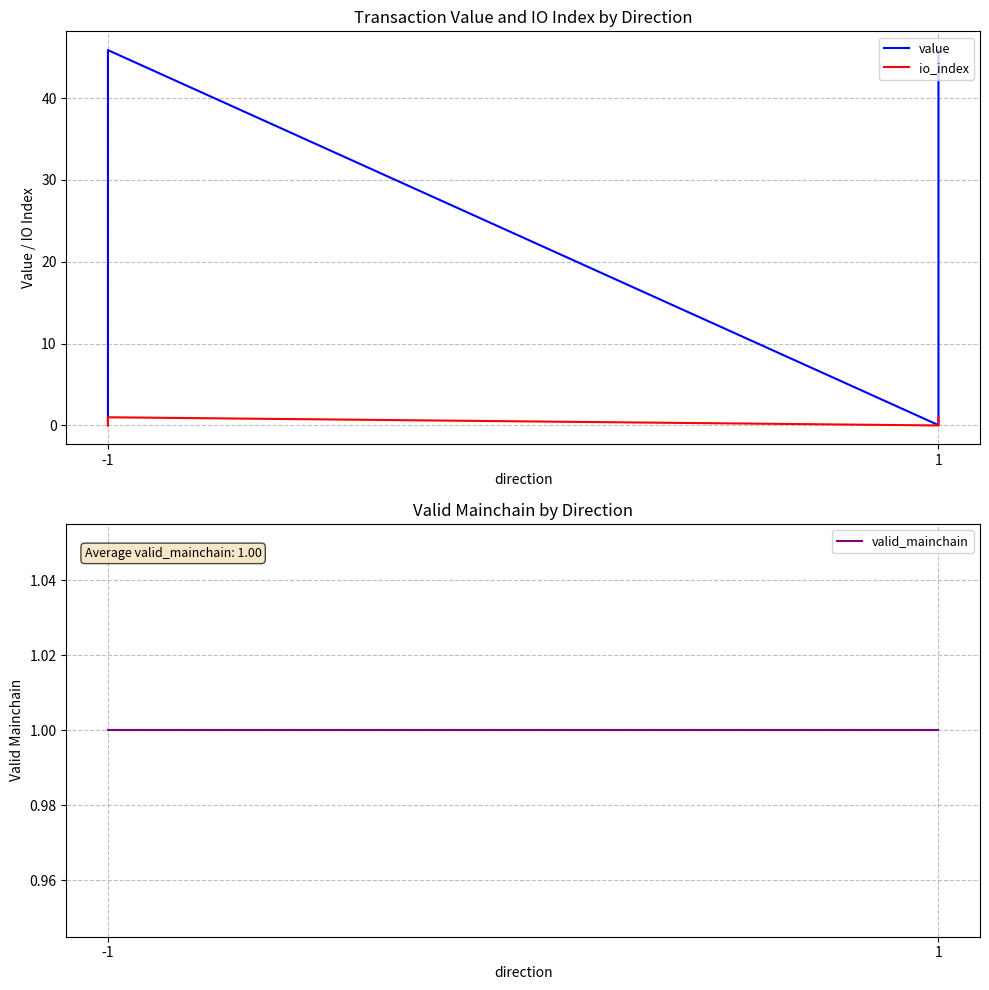

What is the difference between the maximum and minimum values in the io_index series?

1.0